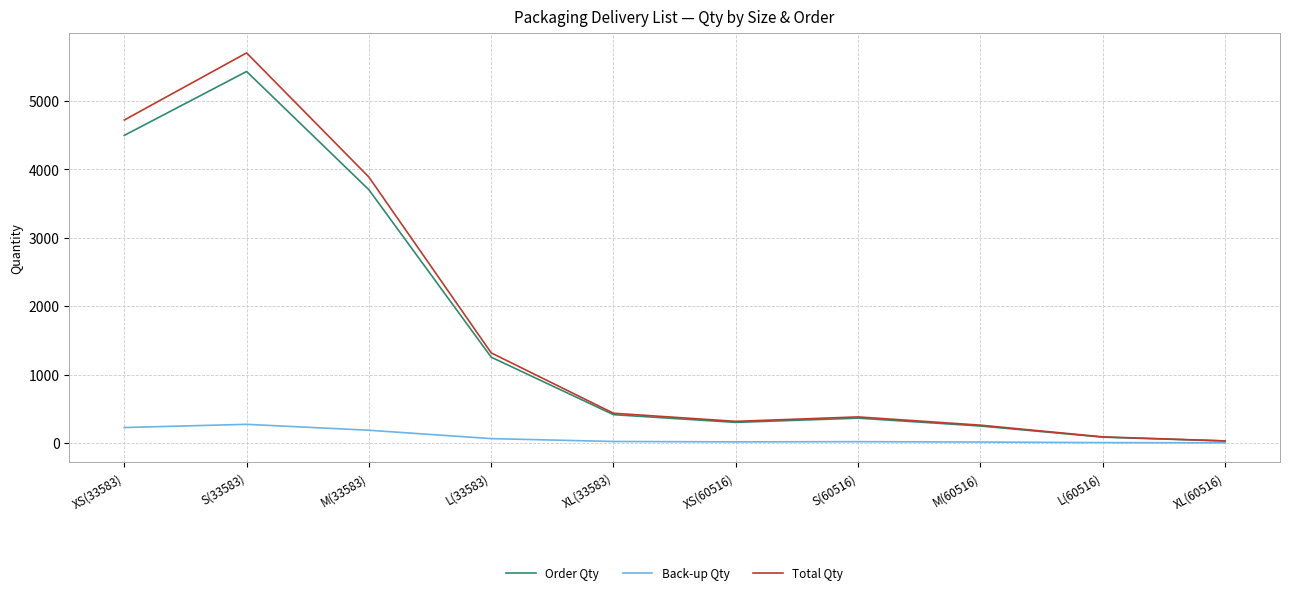

True or false: Total Qty has a value of 380.1 at S(60516).

True